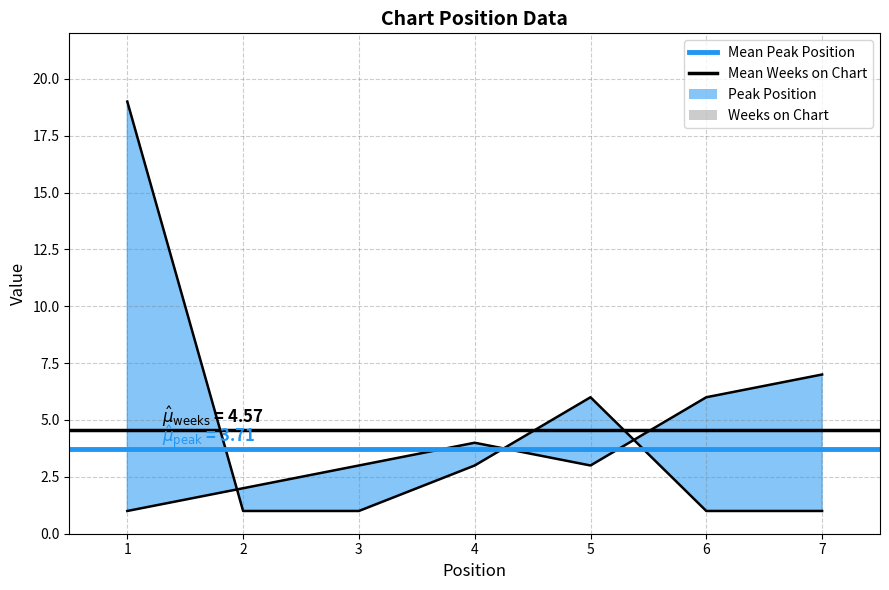

Where is the first local minimum for Peak Position?

5